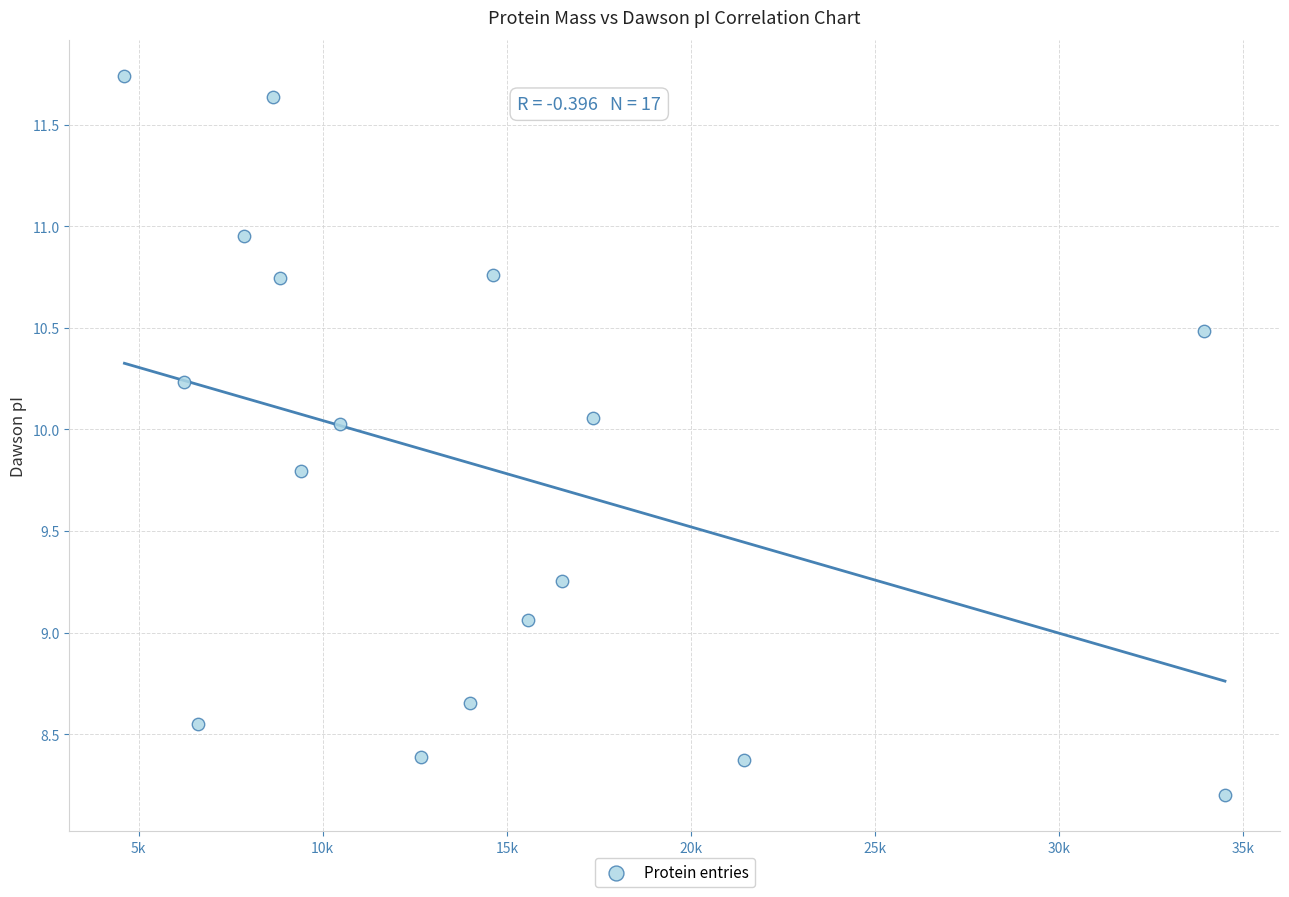

What is the range of X values (max minus min)?

29900.1